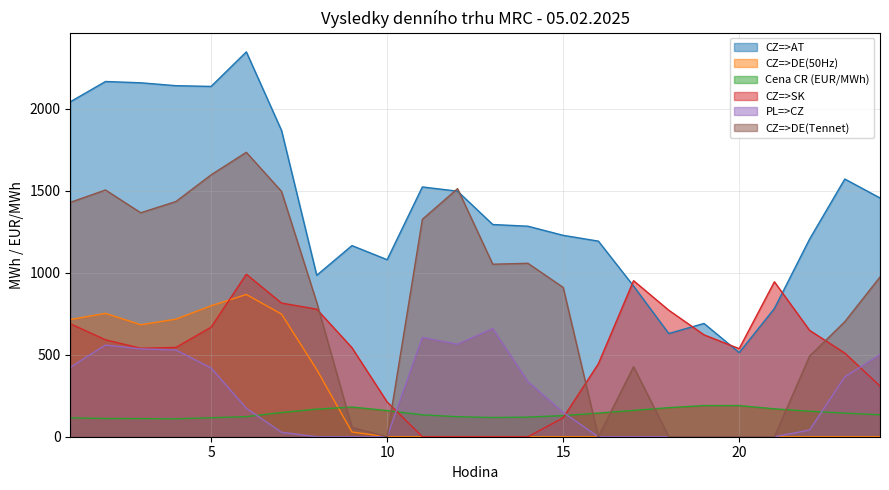

How many interior local valleys does the CZ=>DE(50Hz) series have?

1